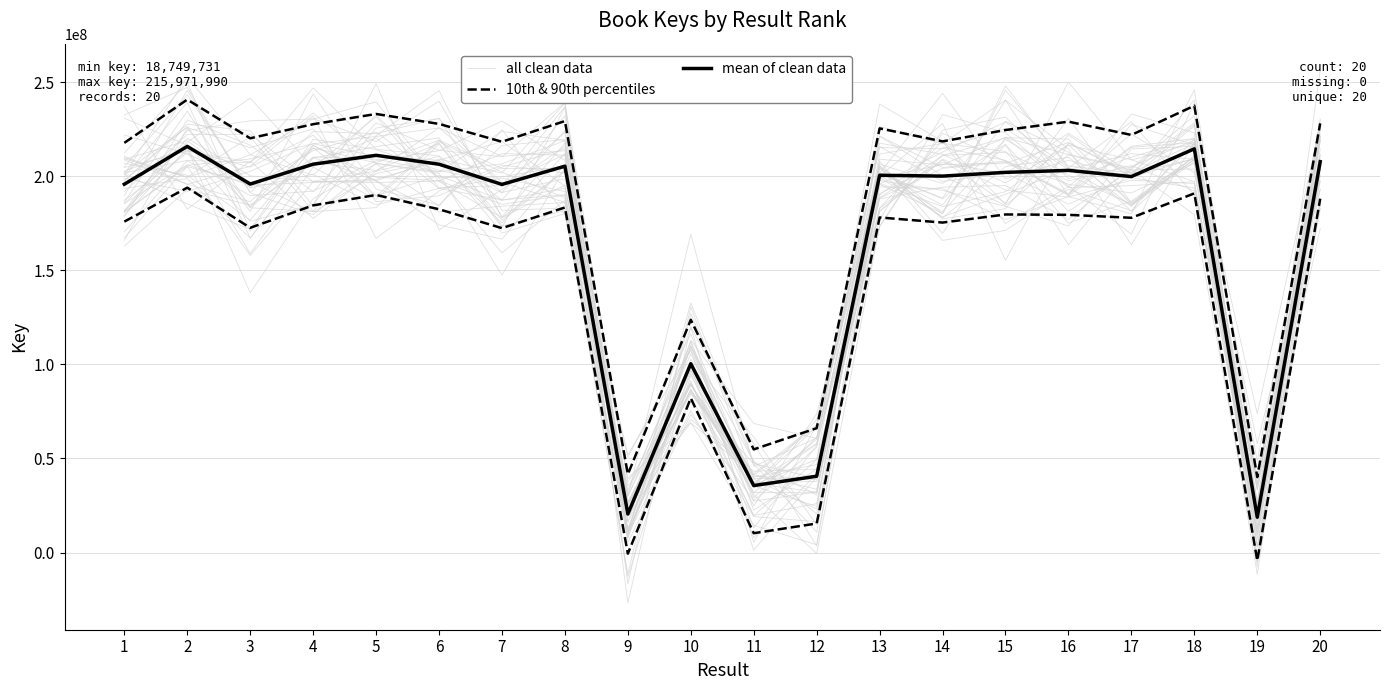

What is the value of the all clean data point at the 10th from the left?

110098987.9